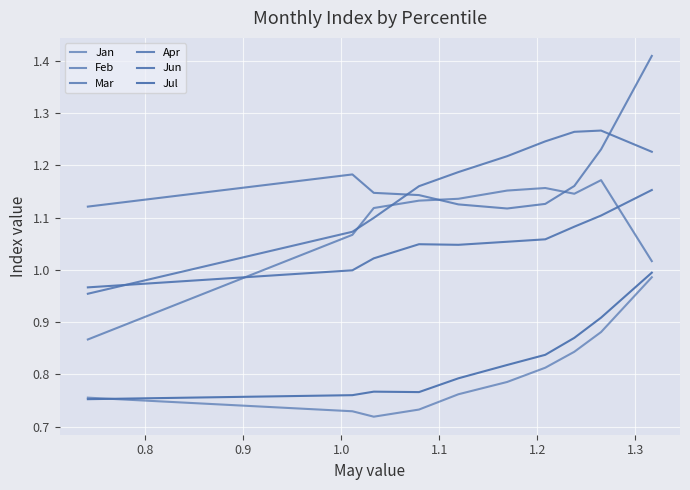

How many lines are shown in the chart?

6